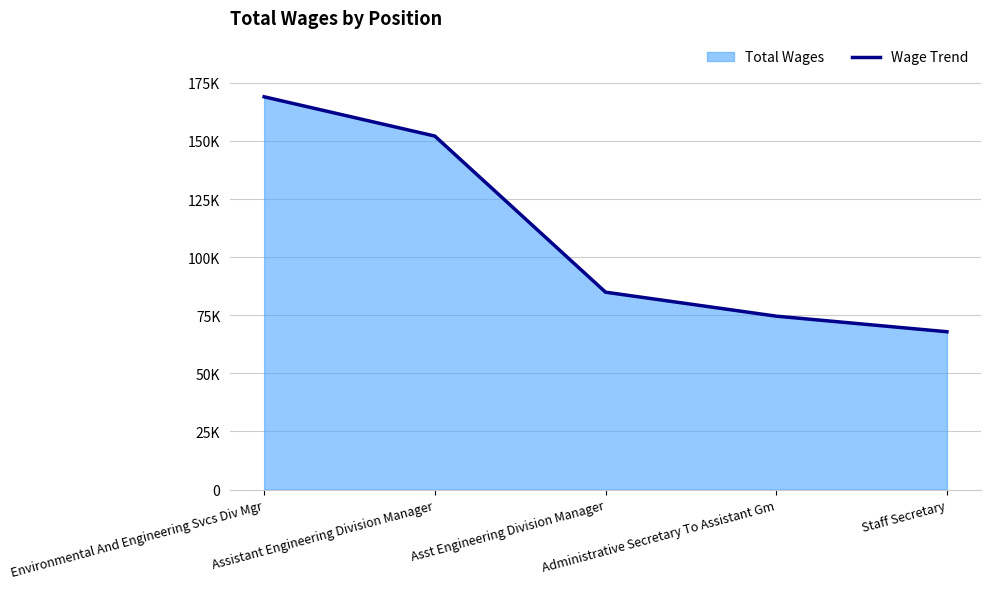

Rank the categories by value from lowest to highest.

Staff Secretary, Administrative Secretary To Assistant Gm, Asst Engineering Division Manager, Assistant Engineering Division Manager, Environmental And Engineering Svcs Div Mgr